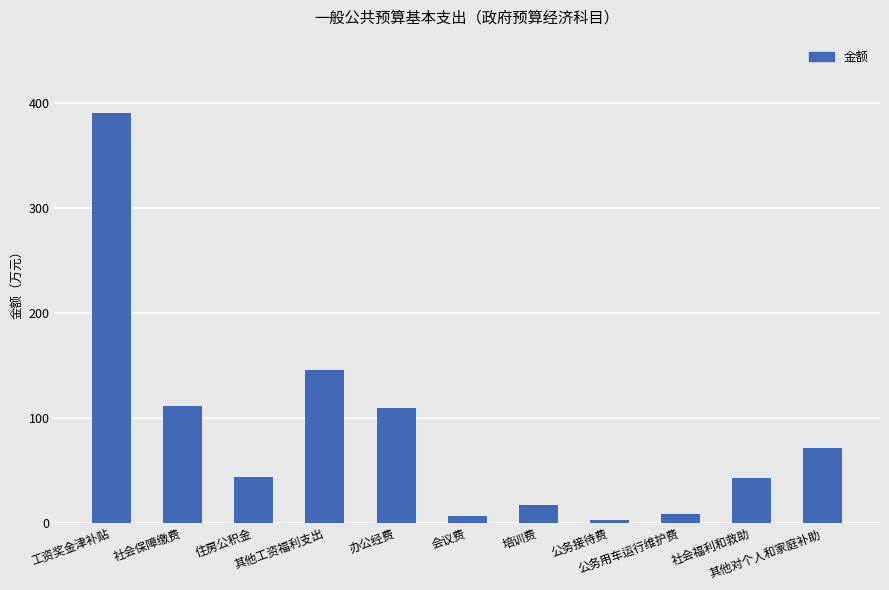

True or false: the data shows 111.5 at 社会保障缴费.

True